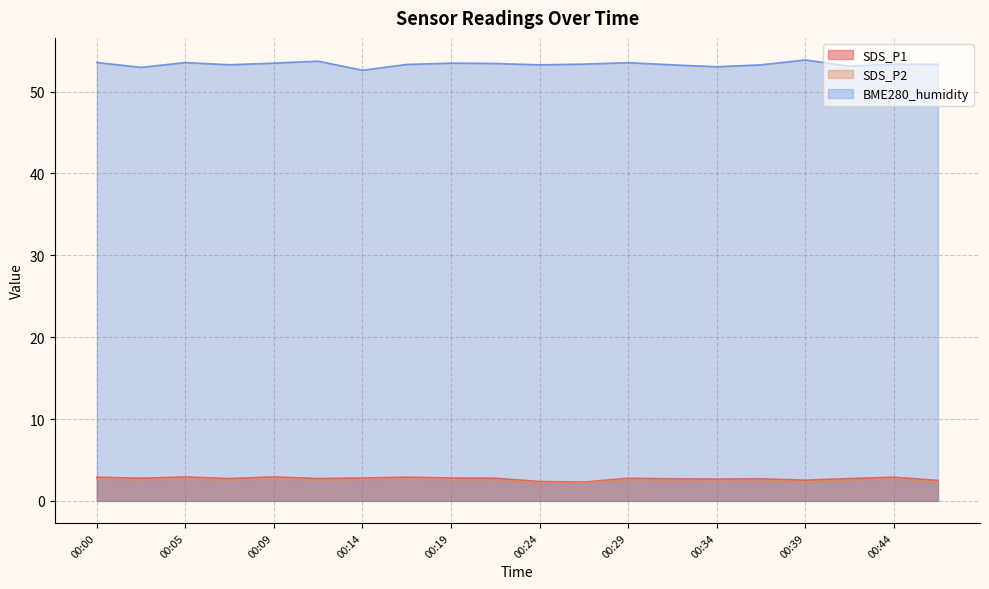

At which category does the chart reach its minimum across all series?

00:27